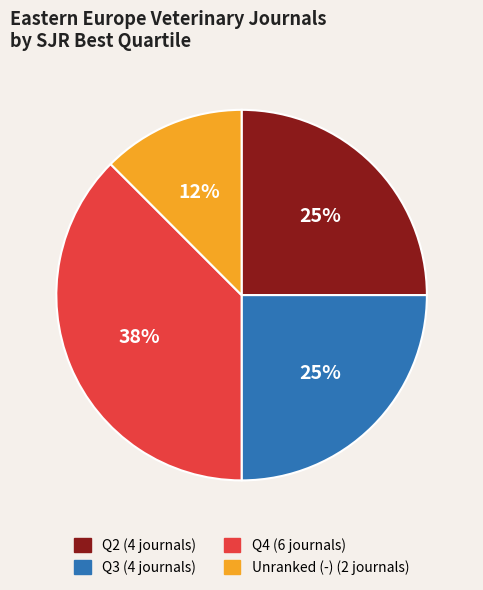

To the nearest percent, what is the average slice percentage?

25%